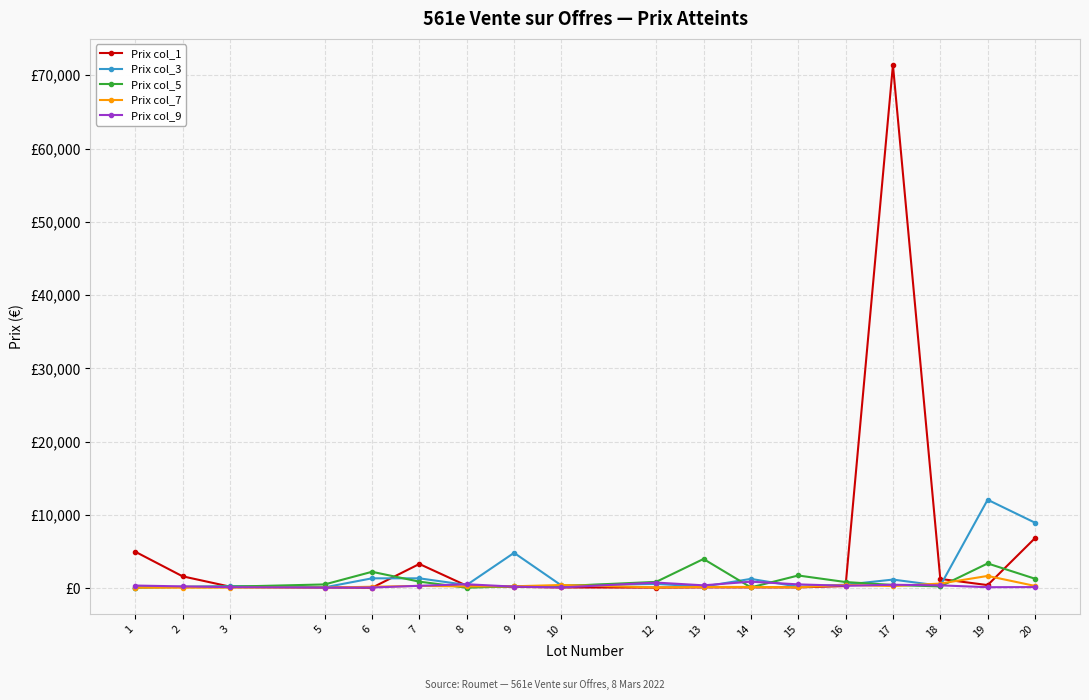

What is the sum of all Prix col_9 values?

6256